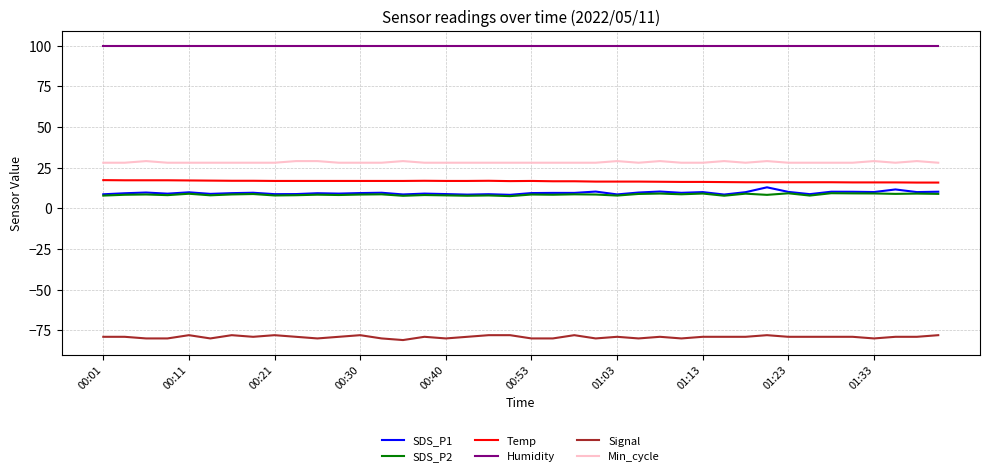

True or false: SDS_P1 has more than 2 points higher than both neighbors.

True